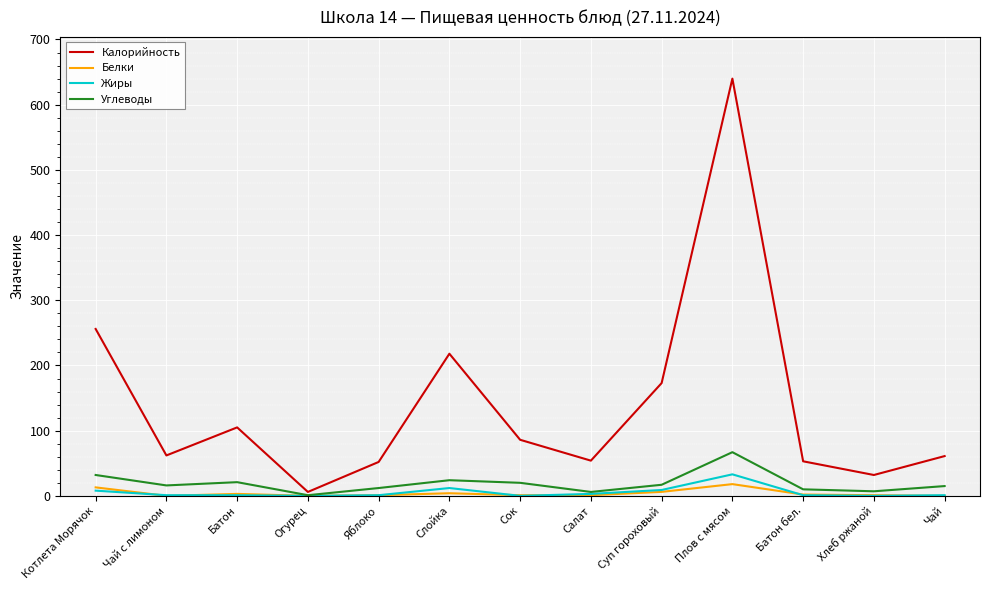

What is the spread (max minus min) of values at Сок?

86.0